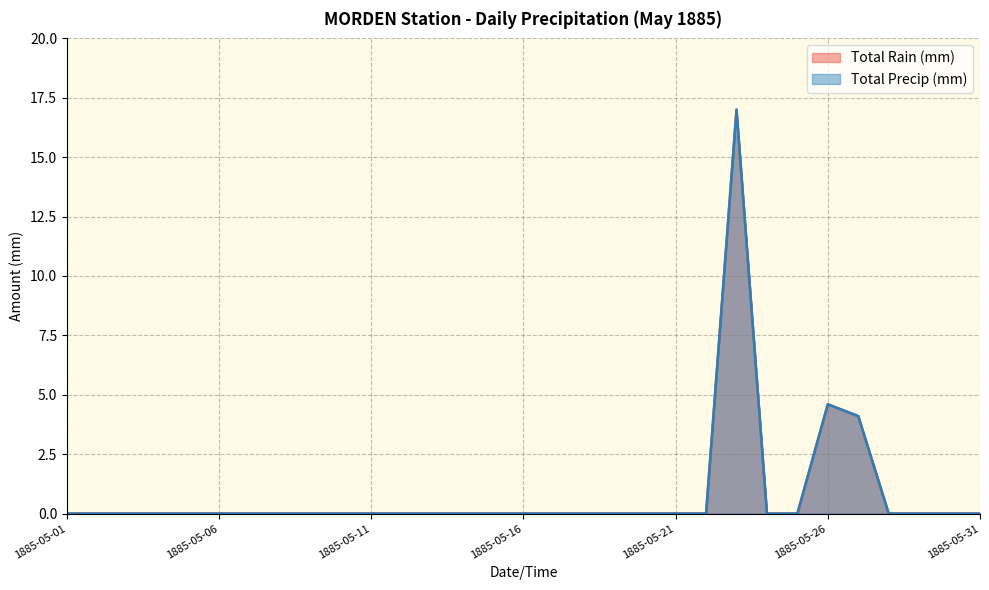

In Total Precip (mm), how many points are higher than both neighbors (excluding endpoints)?

2